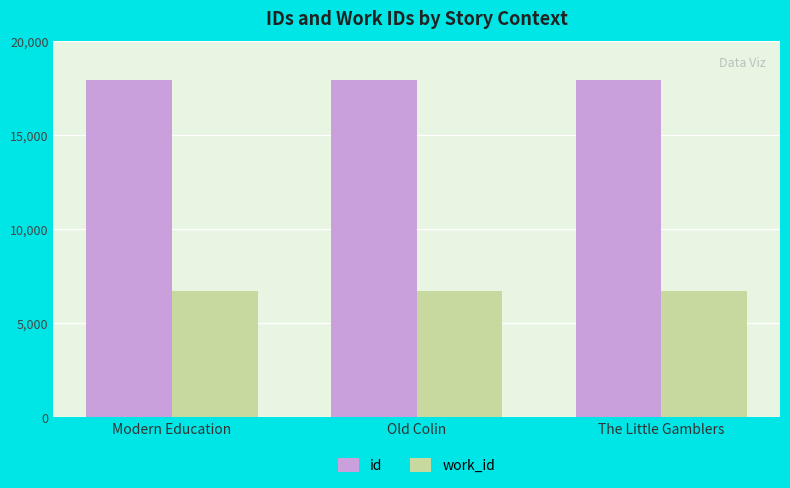

List the series in order of their peak value, highest first.

id, work_id